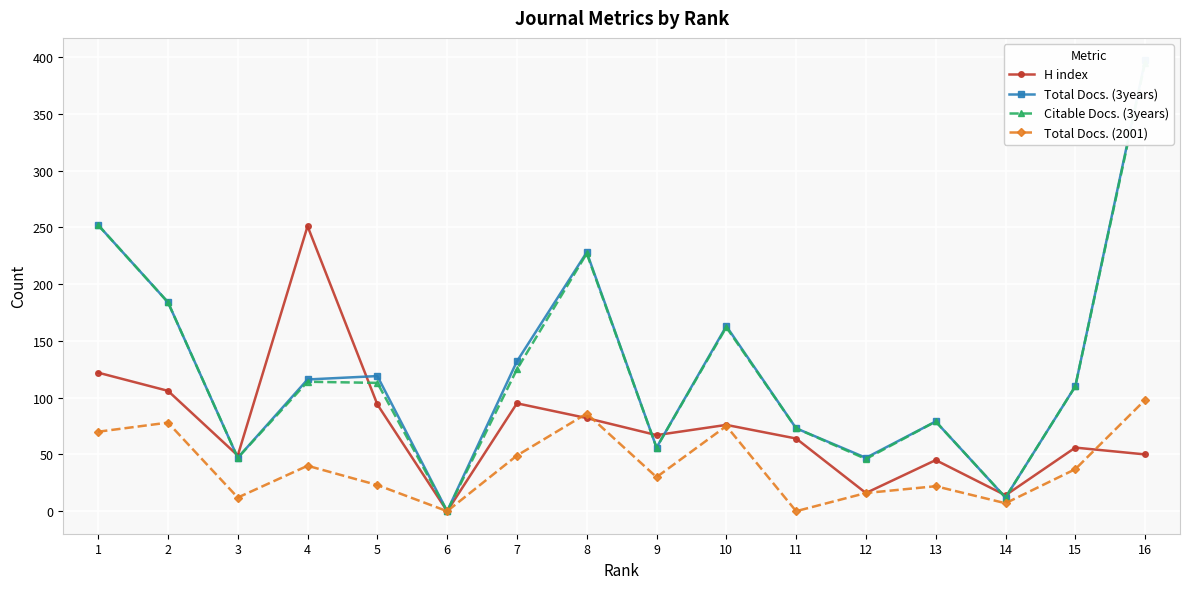

How many lines are shown in the chart?

4